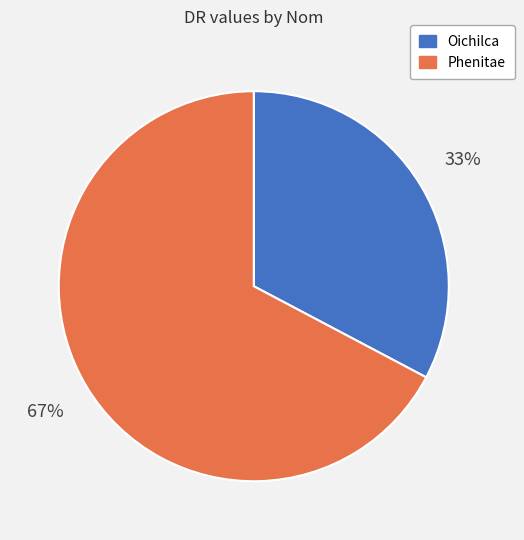

Is it true that Phenitae is 67% of the pie?

True